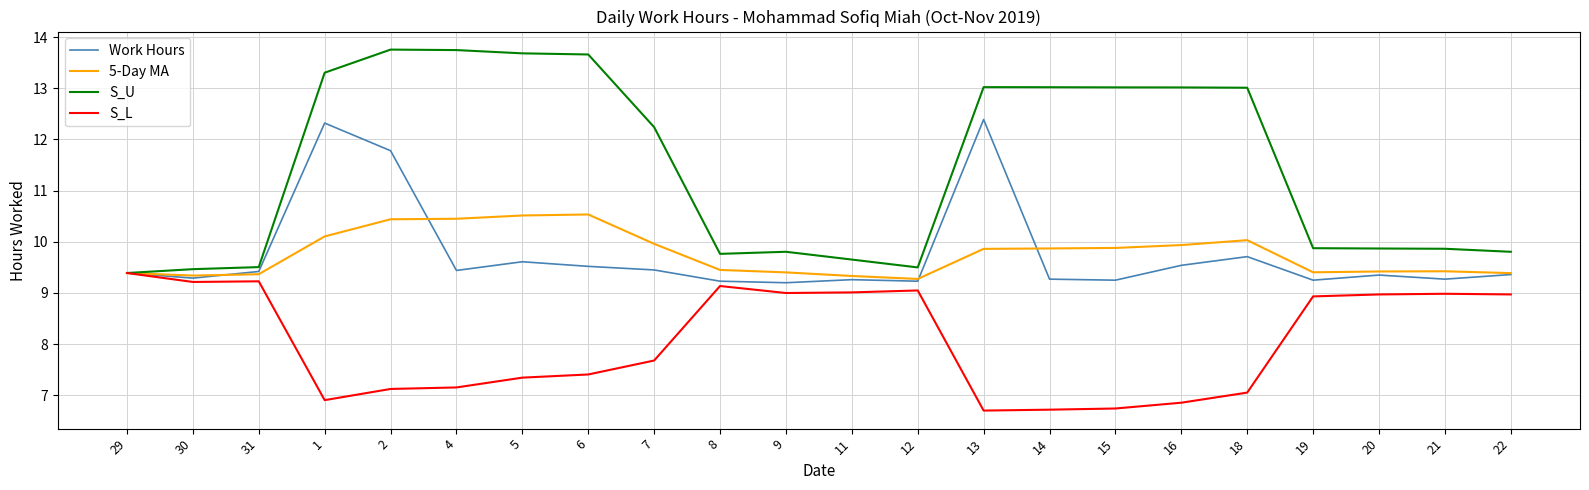

What position from the right is 1?

19